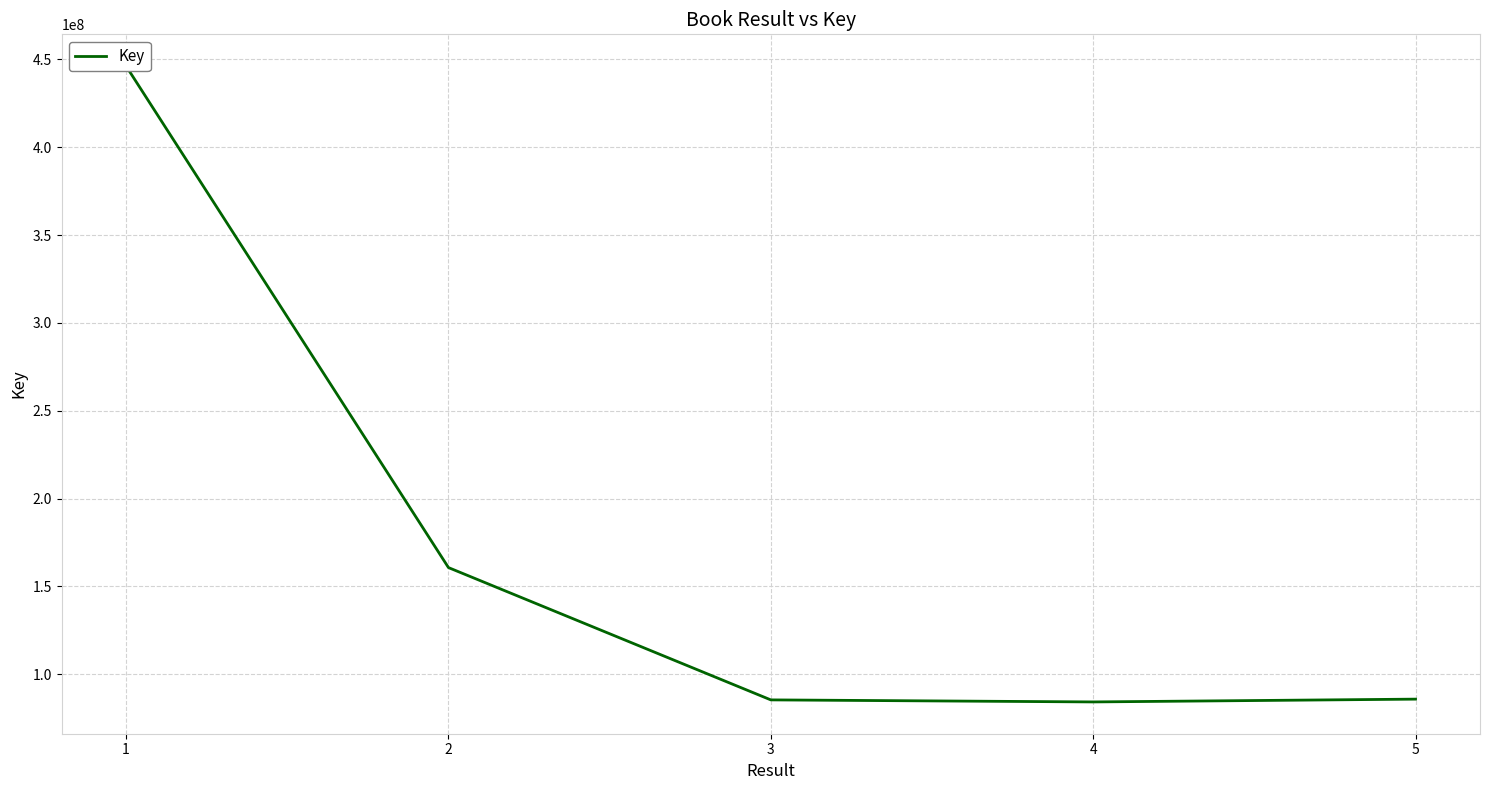

What is the ratio of the value at 5 to the value at 3?

1.0